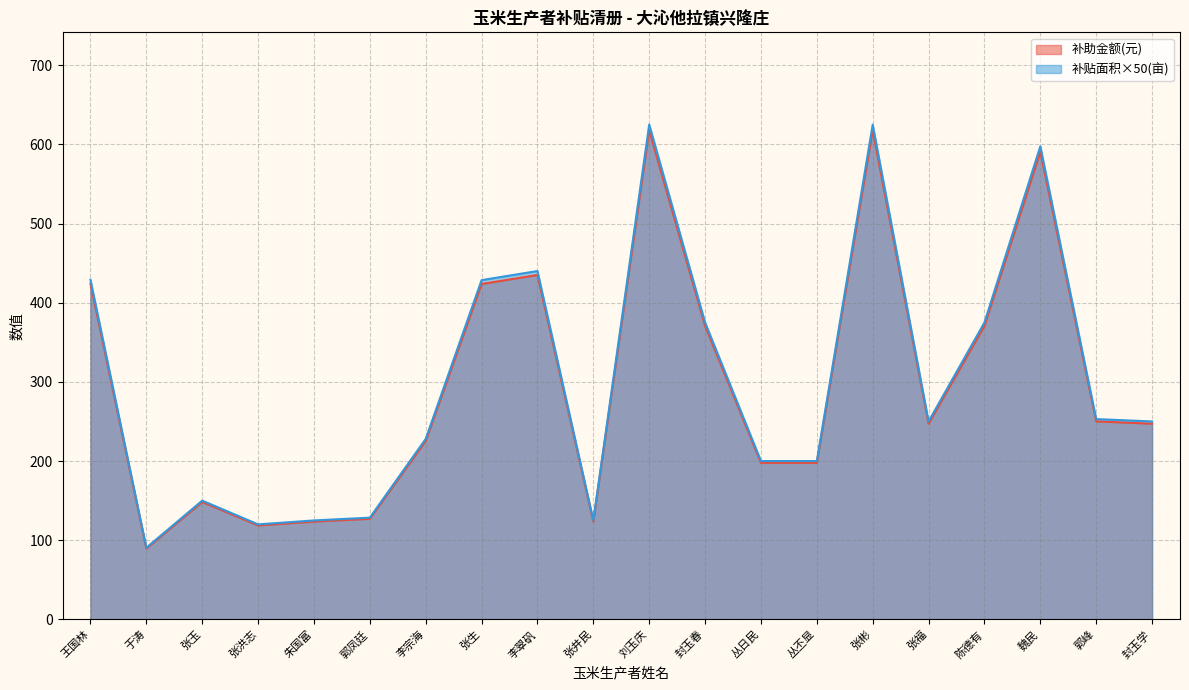

Is it true that 补贴面积(亩) equals 97.5 at 王国林?

False